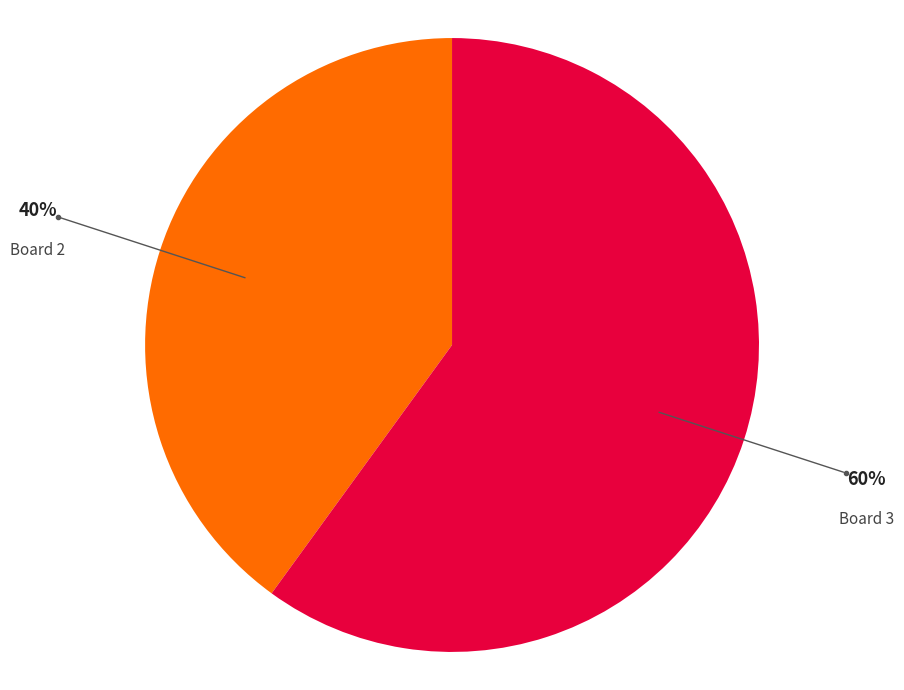

Is there a majority slice in this chart?

Yes